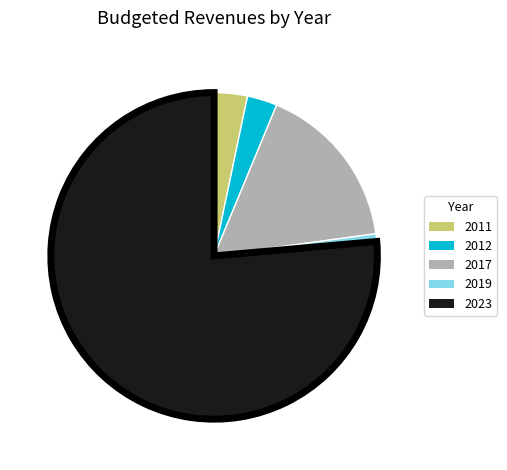

Between 2023 and 2011, which is larger?

2023